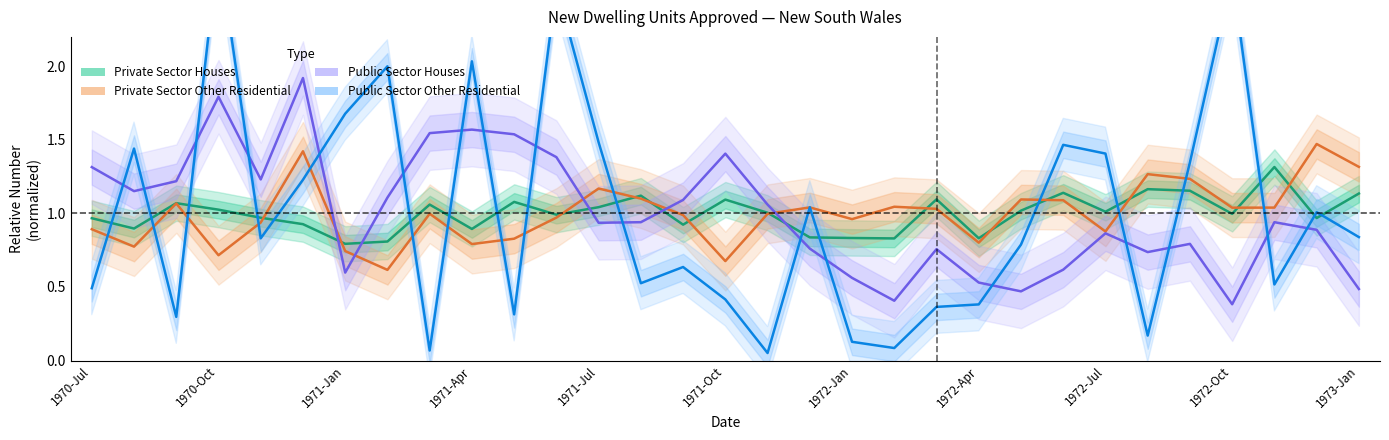

How many intersections are there between Private Sector Houses and Public Sector Other Residential?

18